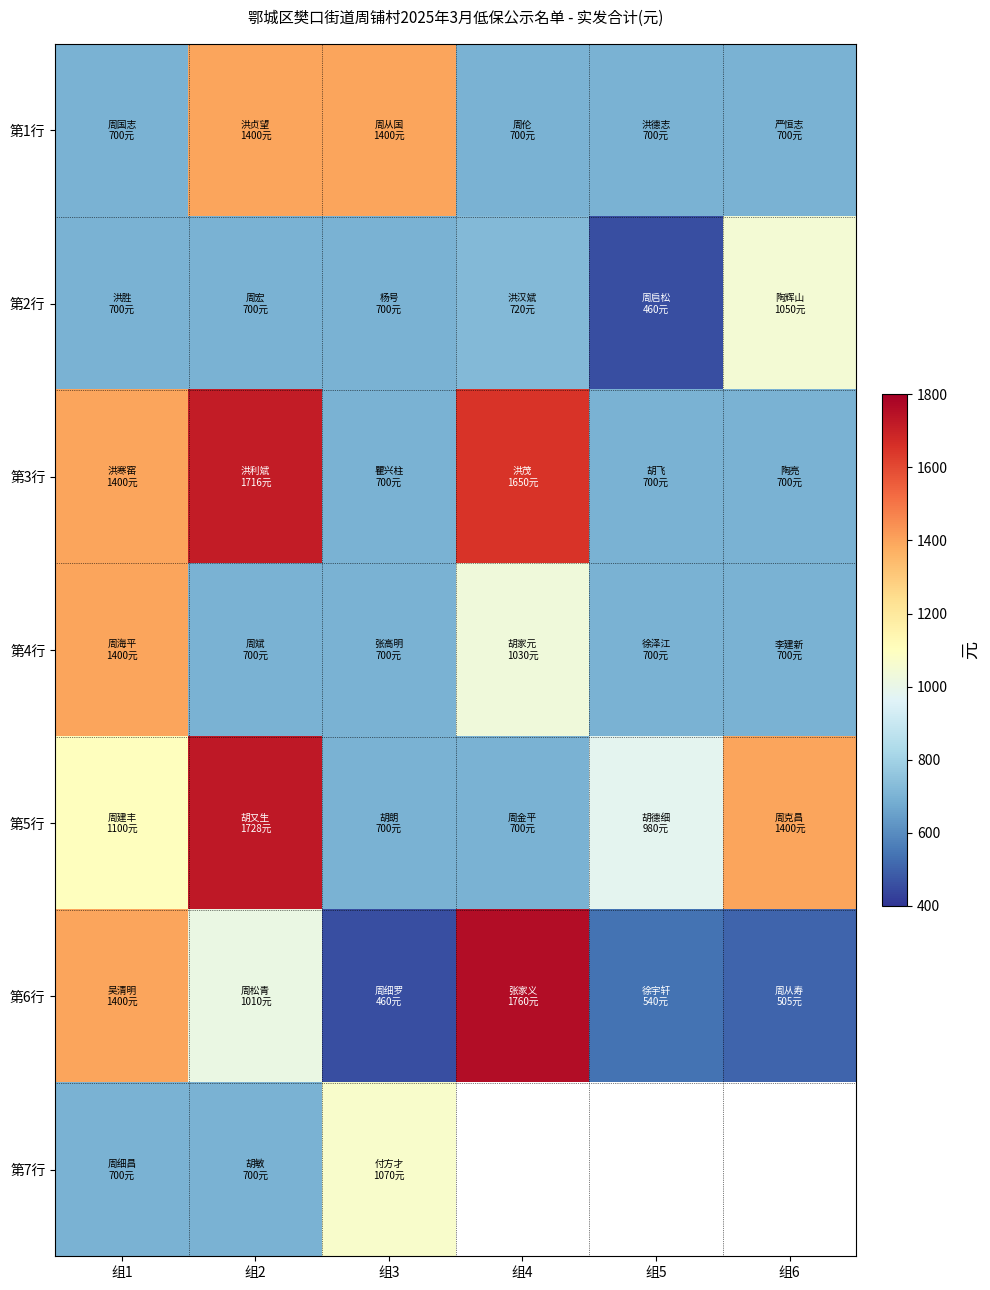

True or false: 第5行 has a value of 700.0 at 组4.

True